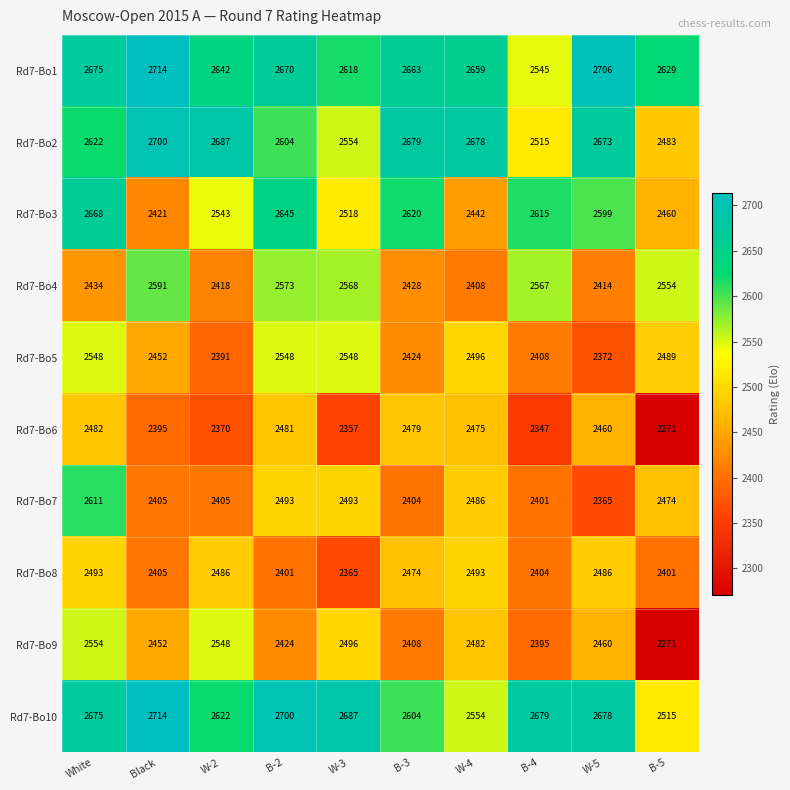

What is the maximum value shown in the chart?

2714